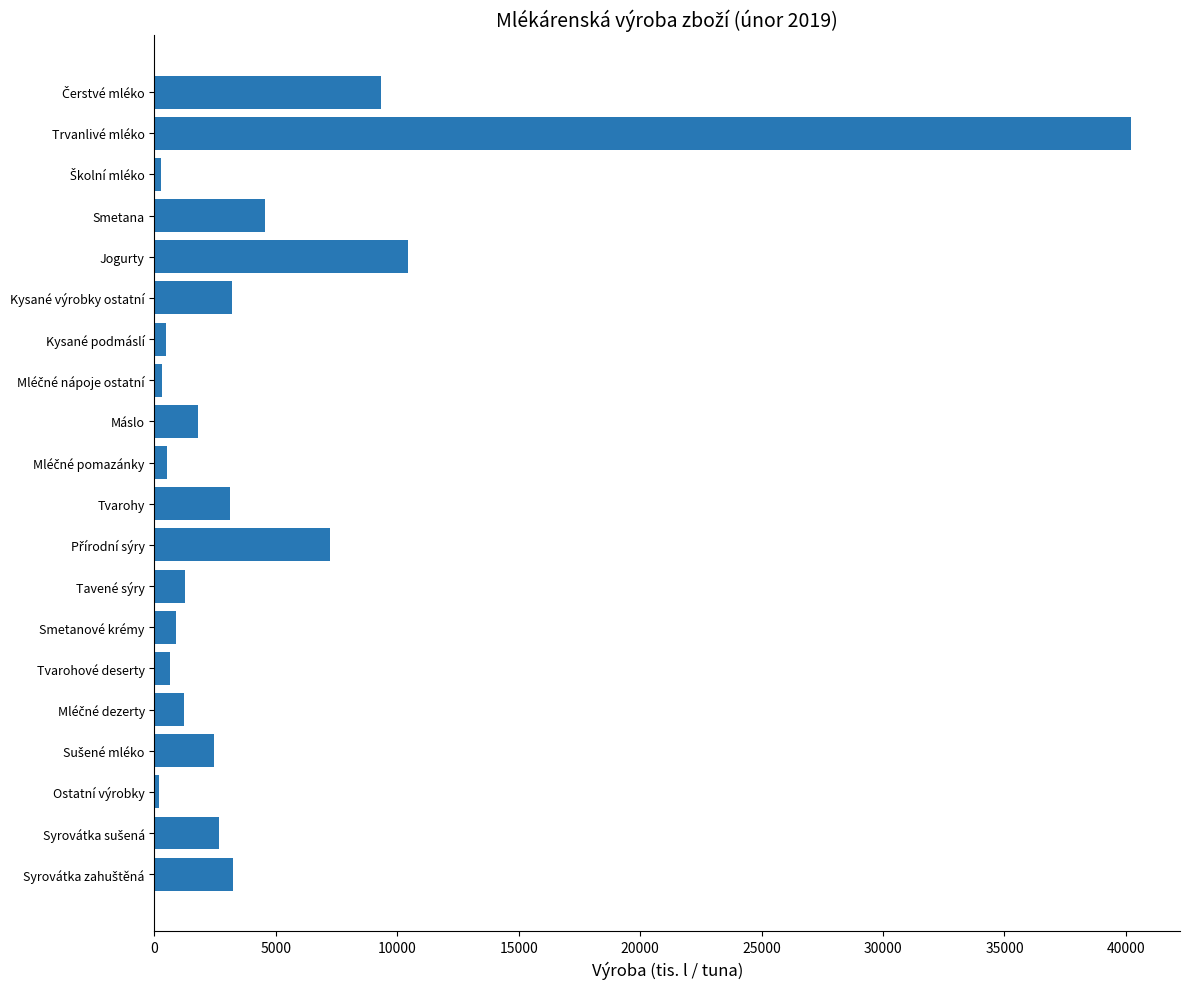

What is the change in value from Tvarohy to Smetanové krémy?

-2247.1